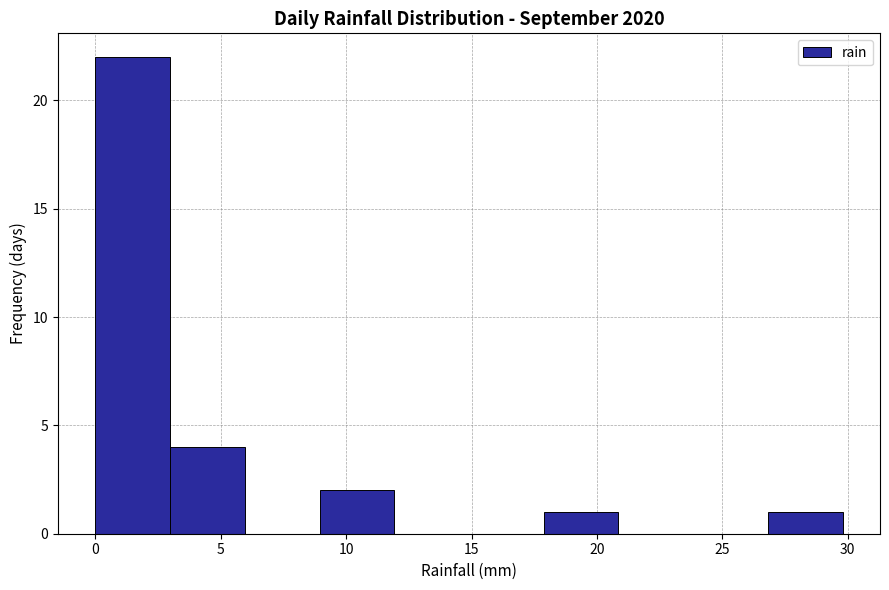

Reading left to right, list every bar in this chart as the range it spans on the x-axis followed by its height. Neither the bar edges nor the heights are printed on the chart, so give them approximately, as read against the axes.

0 to 3: 22
3 to 6: 4
6 to 9: 0
9 to 12: 2
12 to 15: 0
15 to 18: 0
18 to 21: 1
21 to 24: 0
24 to 27: 0
27 to 30: 1